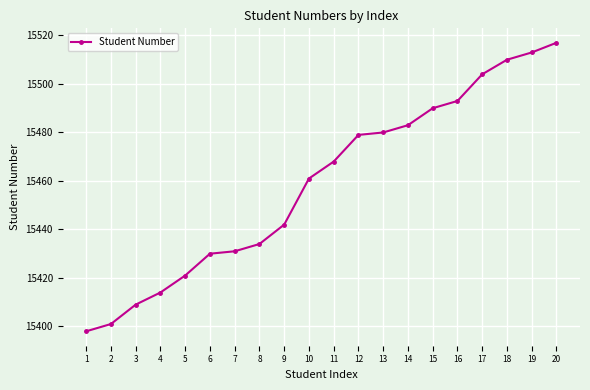

How many lines are shown in the chart?

1